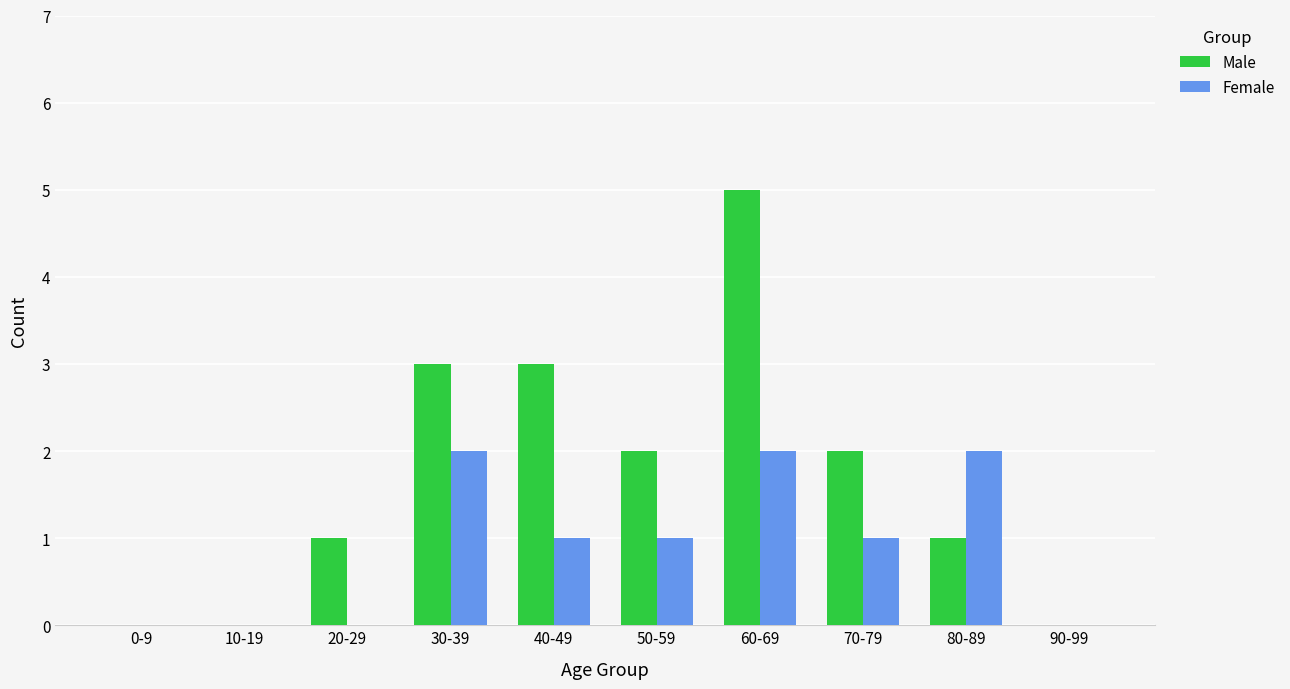

Is the value of Female at 20-29 greater than the value of Male at 80-89?

No